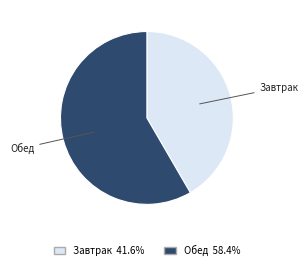

Combined, do Завтрак and Обед account for over 50%?

Yes